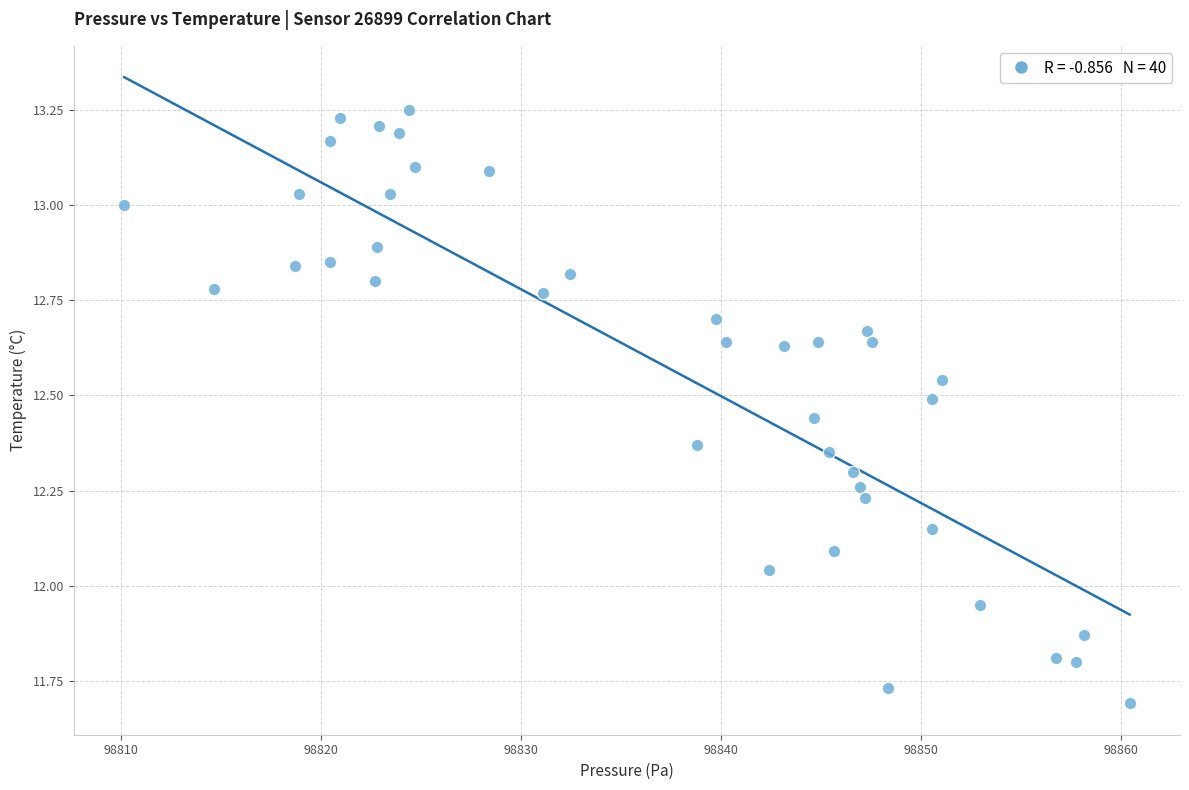

What is the range of Y values (max minus min)?

1.6